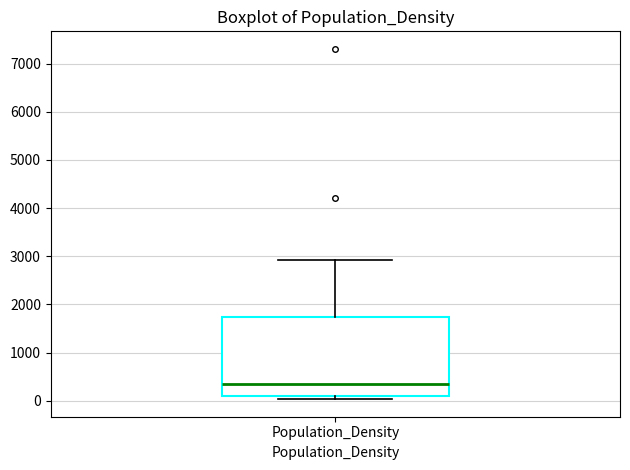

Read this box plot against the y-axis: the position of the median line, the range covered by the box, and the ends of both whiskers. The values are not printed on the chart, so give them approximately, as read against the axis.

median 300, box 100 to 1700, whiskers 0 to 2900